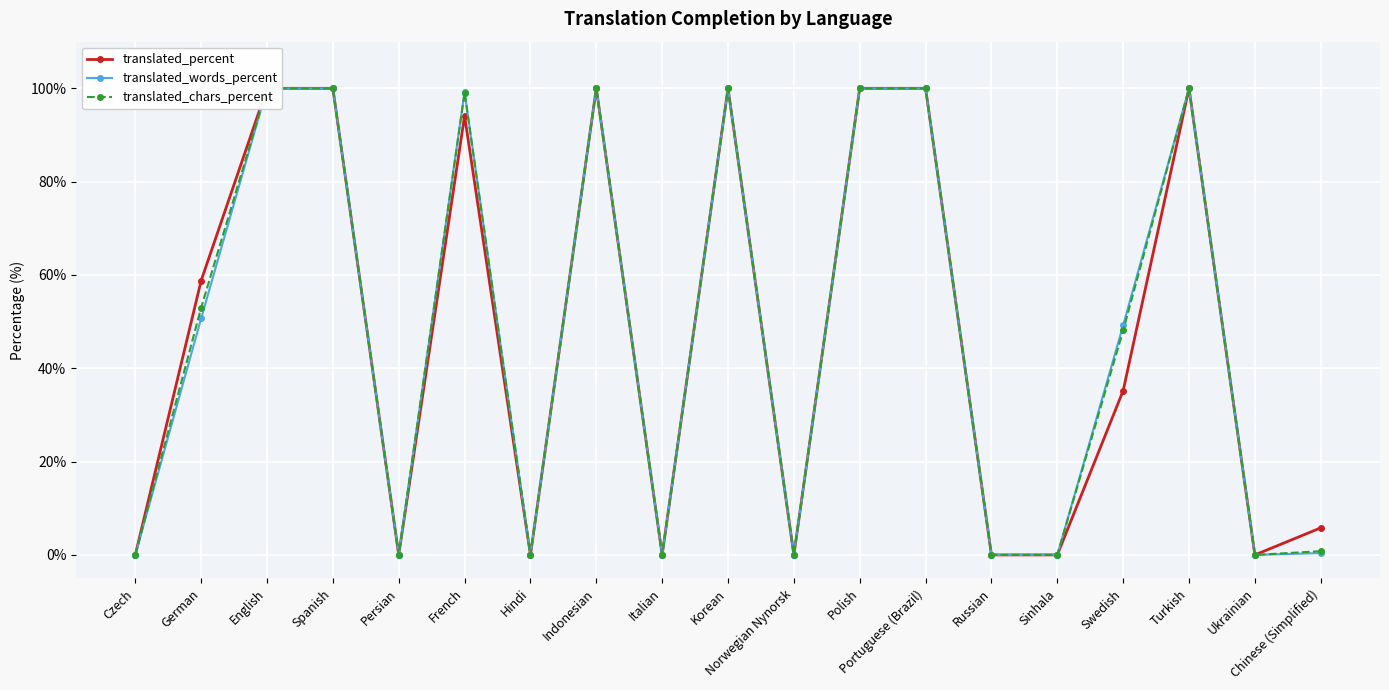

Which category has the highest value in the translated_words_percent series?

English